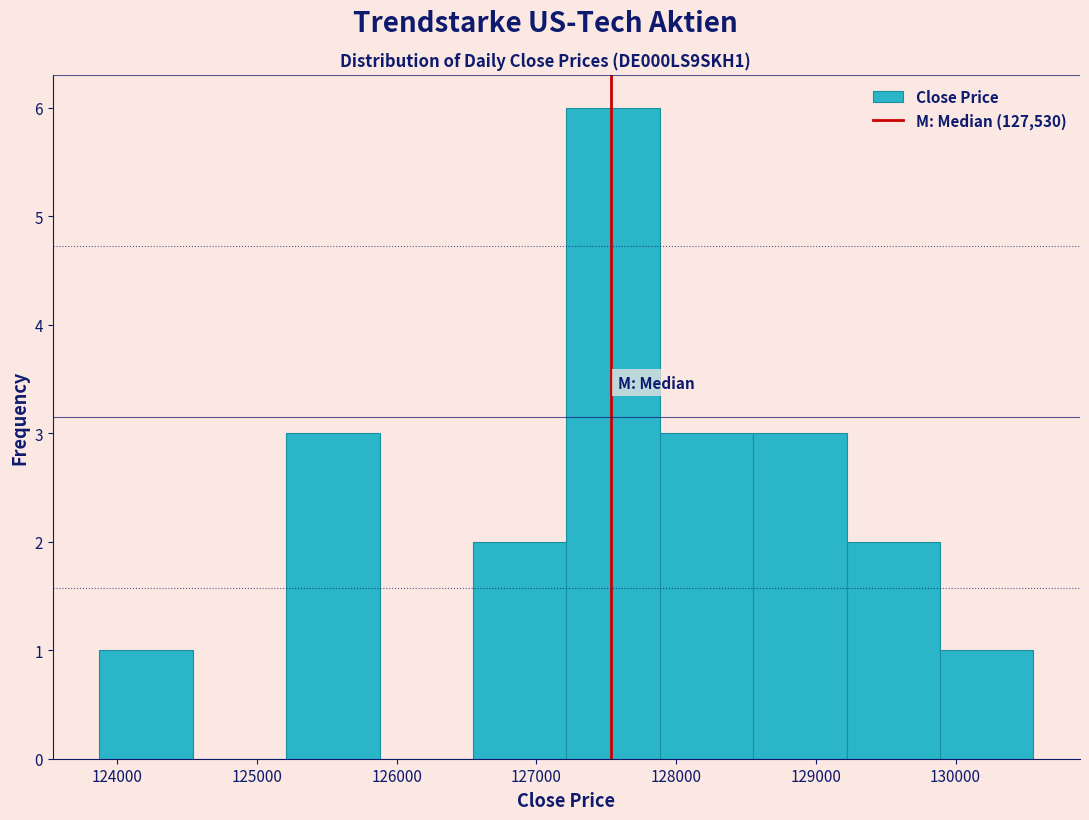

Over which range of the x-axis is the bar tallest?

127200 to 127900